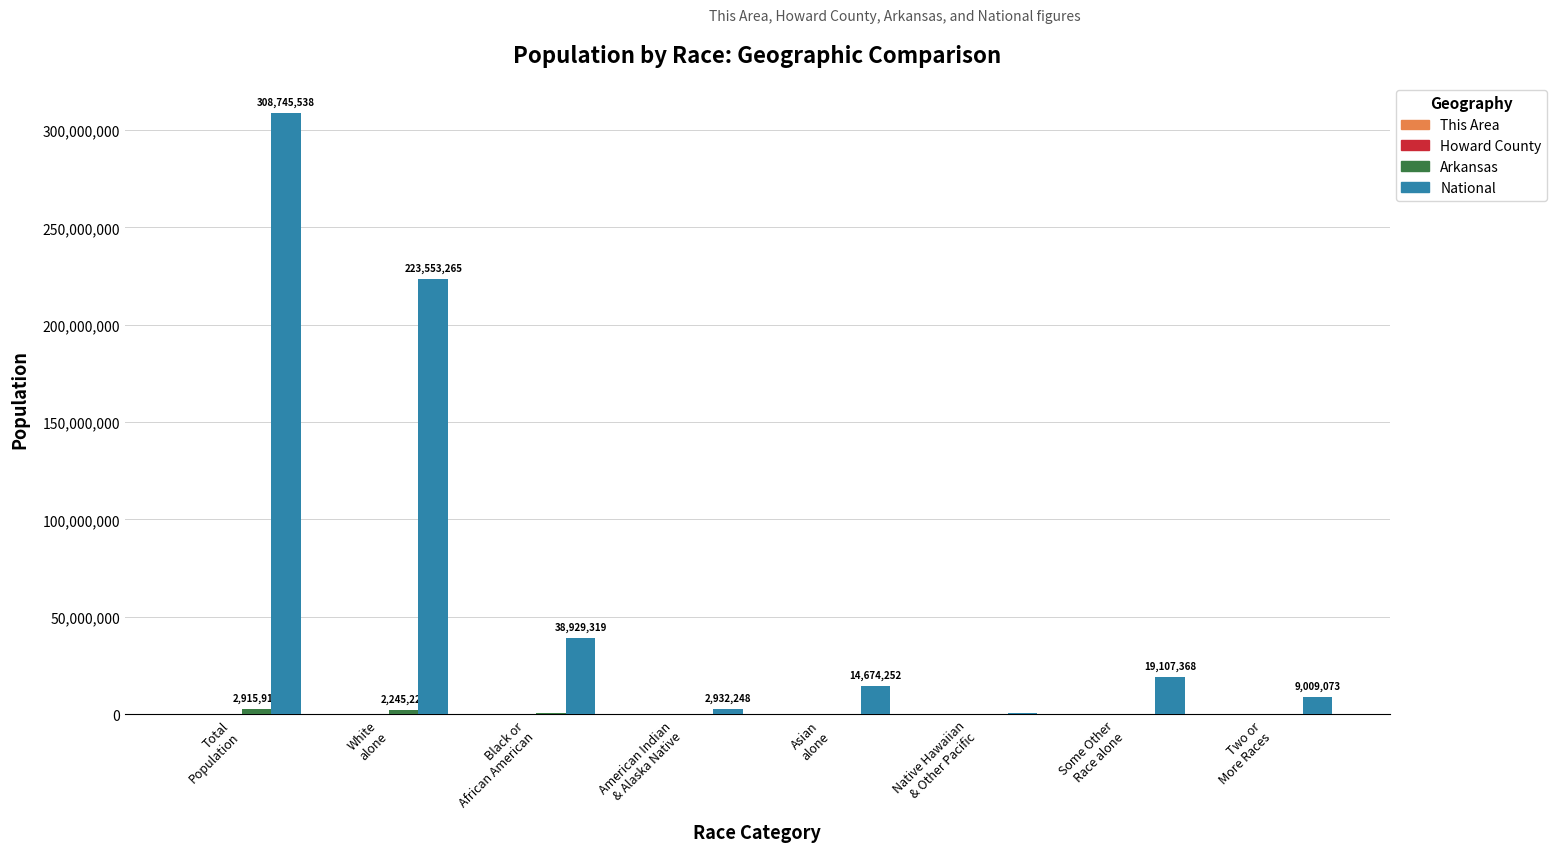

Which series has the largest total across all categories?

National